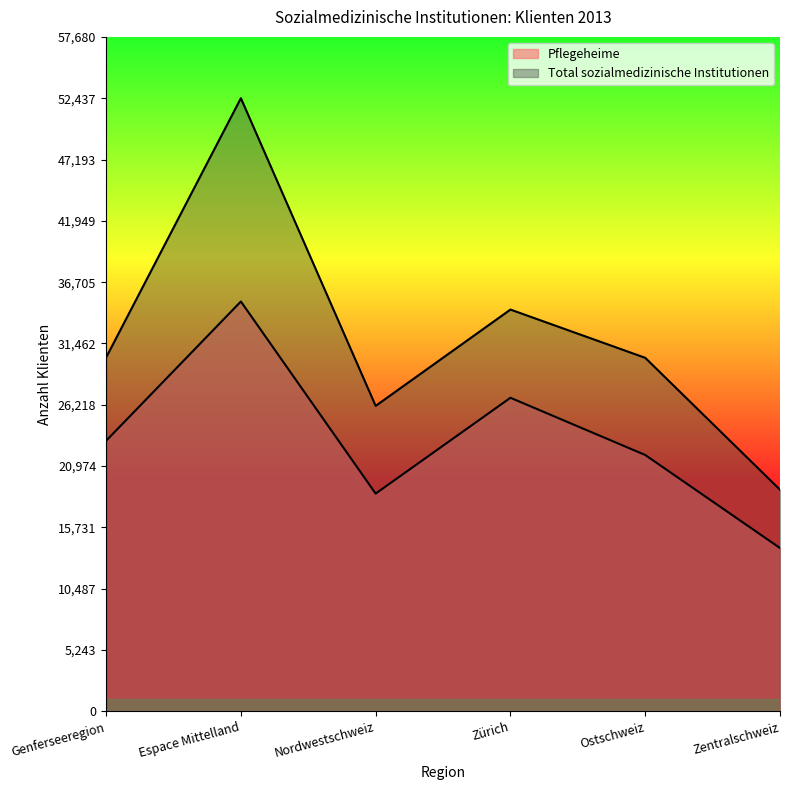

True or false: Pflegeheime and Total sozialmedizinische Institutionen intersect in this chart.

False